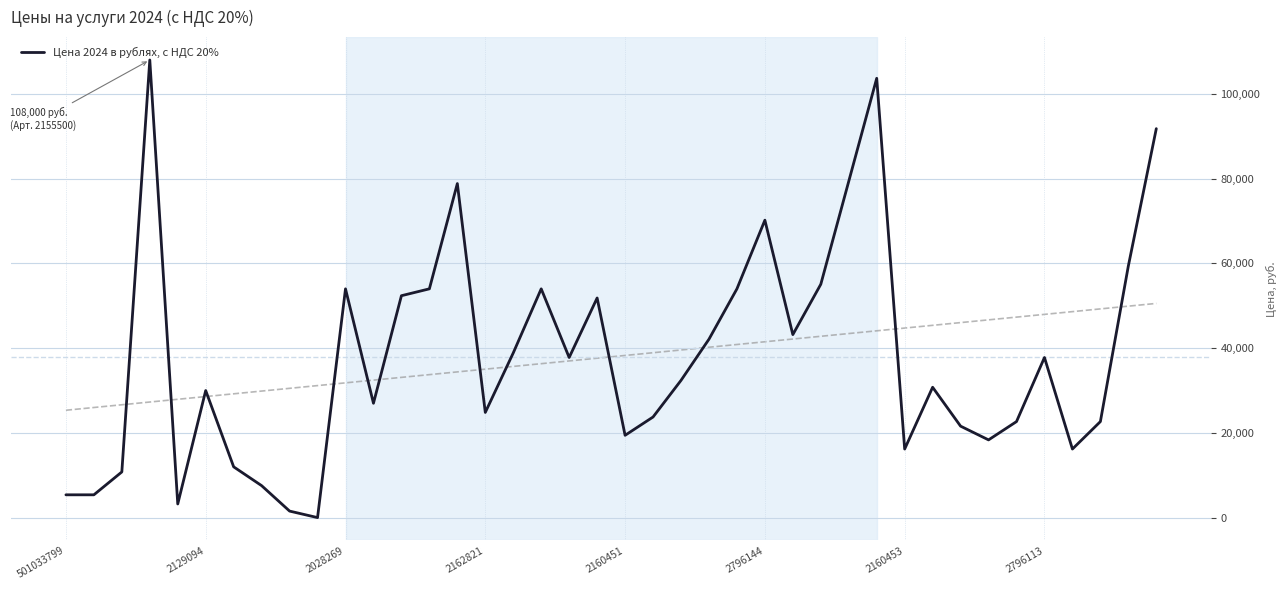

Is it true that Цена 2024 в рублях, с НДС 20% equals 27549 at 2160453?

False